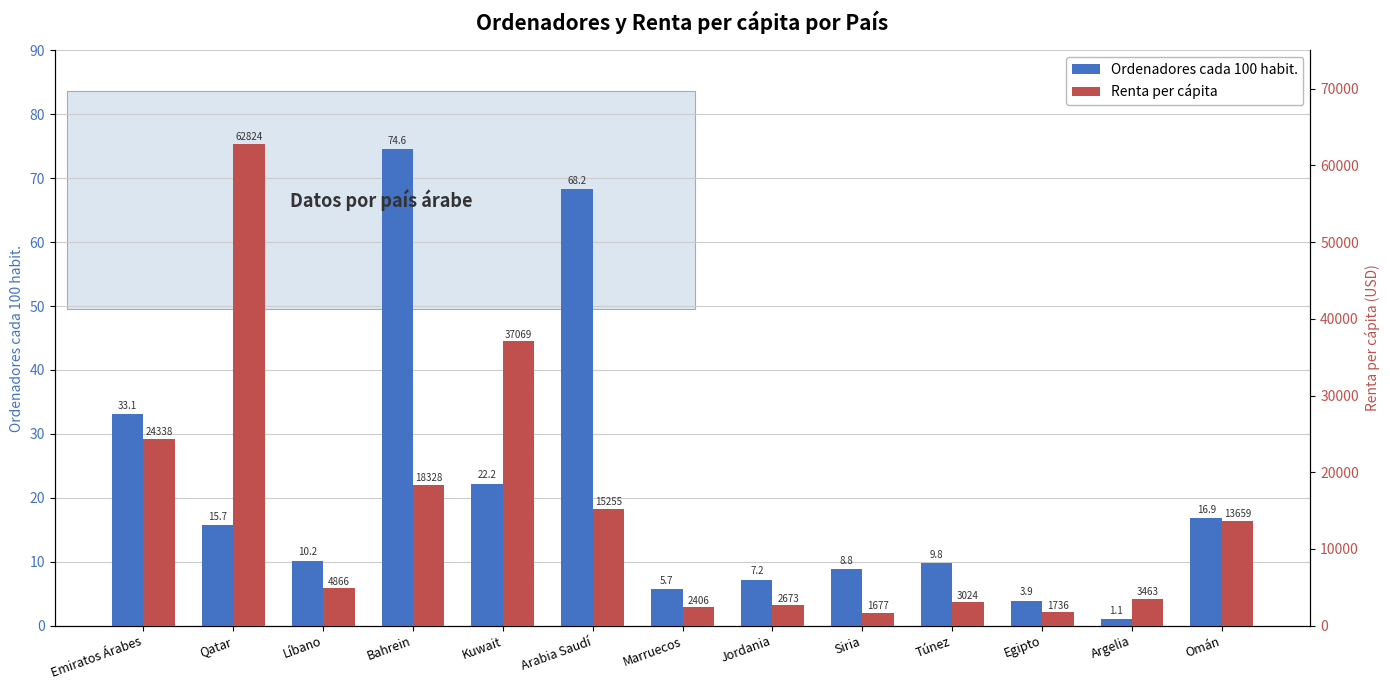

What is the difference between the maximum and minimum values in the Ordenadores cada 100 habit. series?

73.5